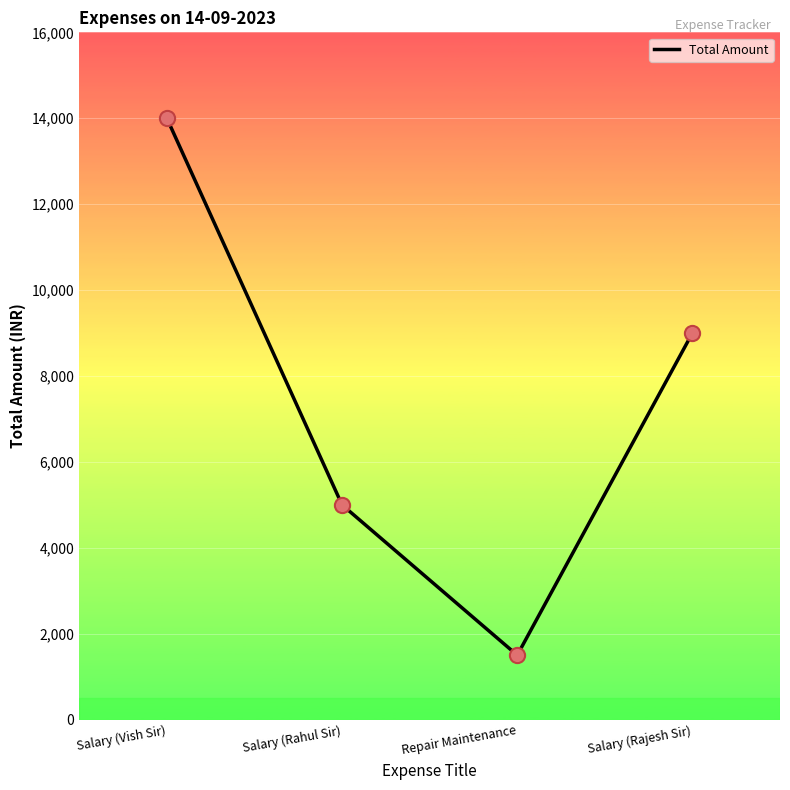

What is the change in value from Salary (Rahul Sir) to Salary (Rajesh Sir)?

+4000